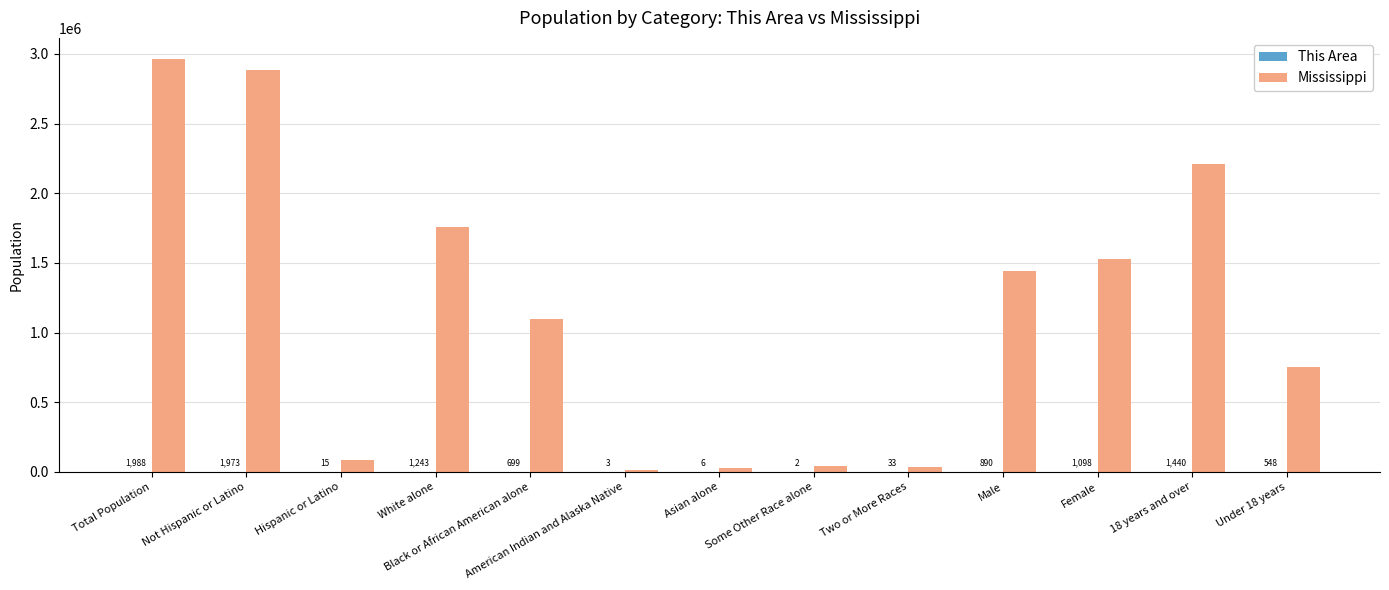

At which category does the chart reach its peak across all series?

Total Population